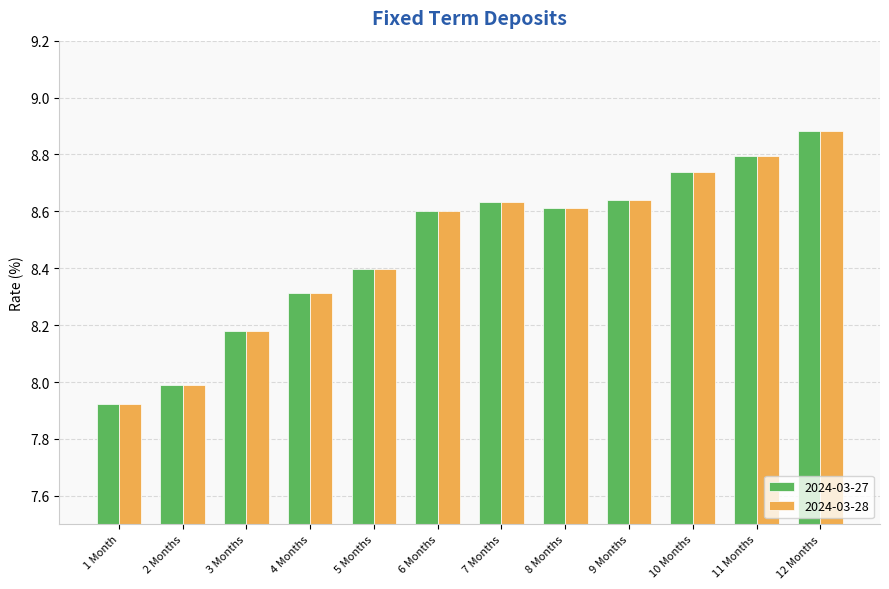

What are all the series names shown in the legend?

2024-03-27, 2024-03-28